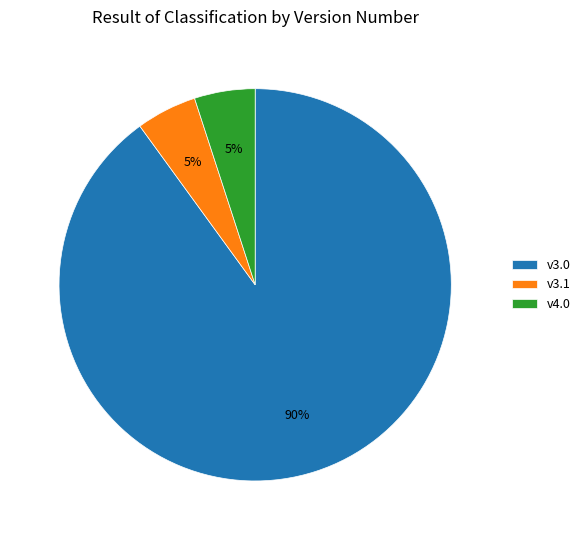

To the nearest percent, what is the average slice percentage?

33%